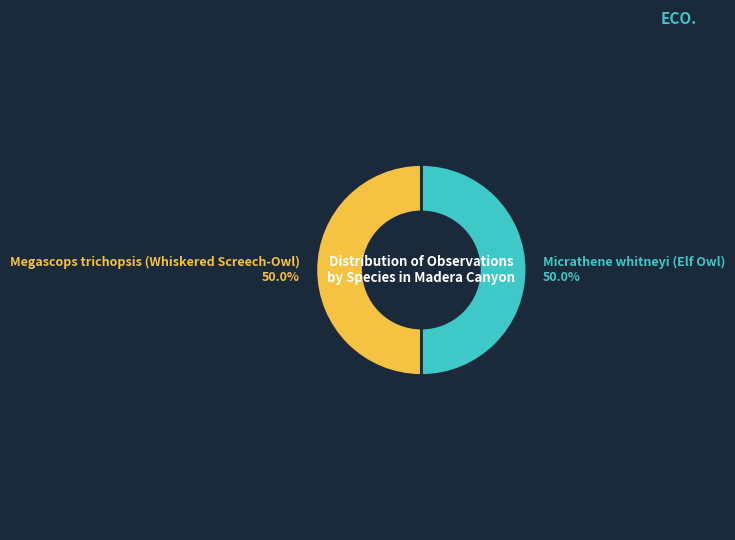

How many segments does this pie chart have?

2